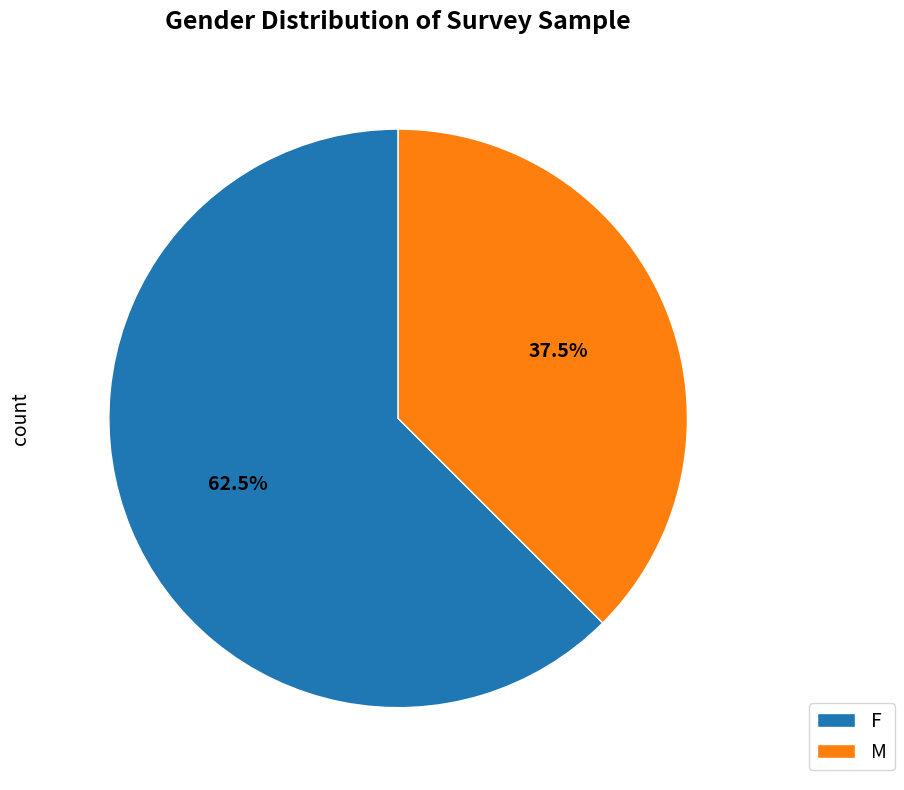

Rank the categories by value from highest to lowest.

F, M